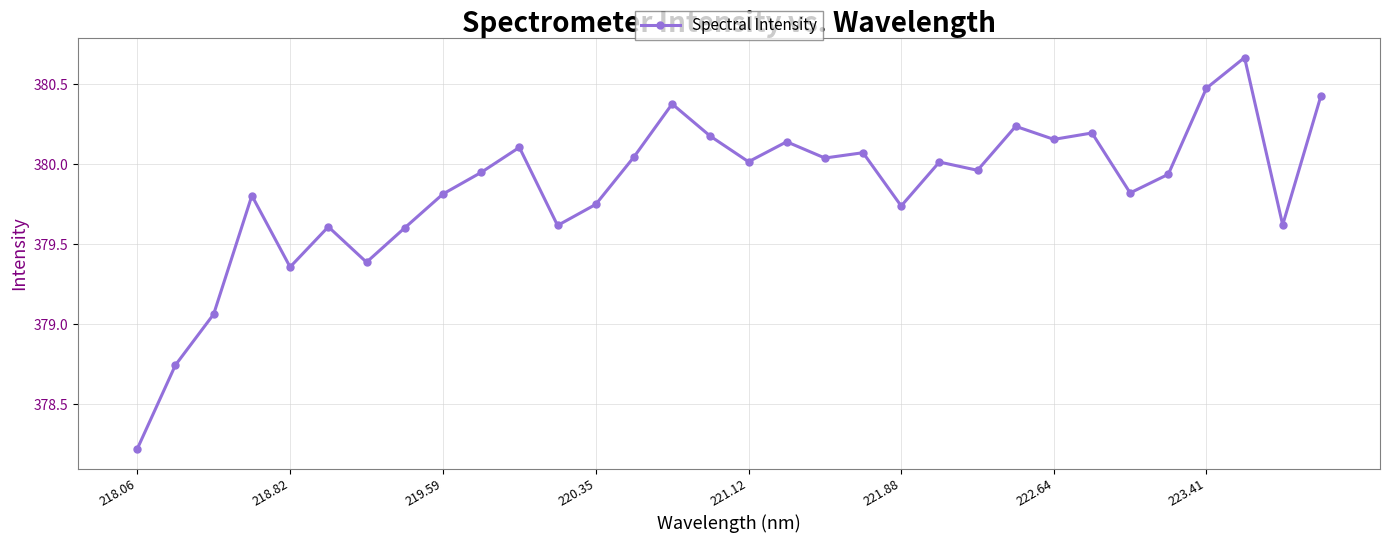

What is the difference between the second highest and second lowest values?

1.7